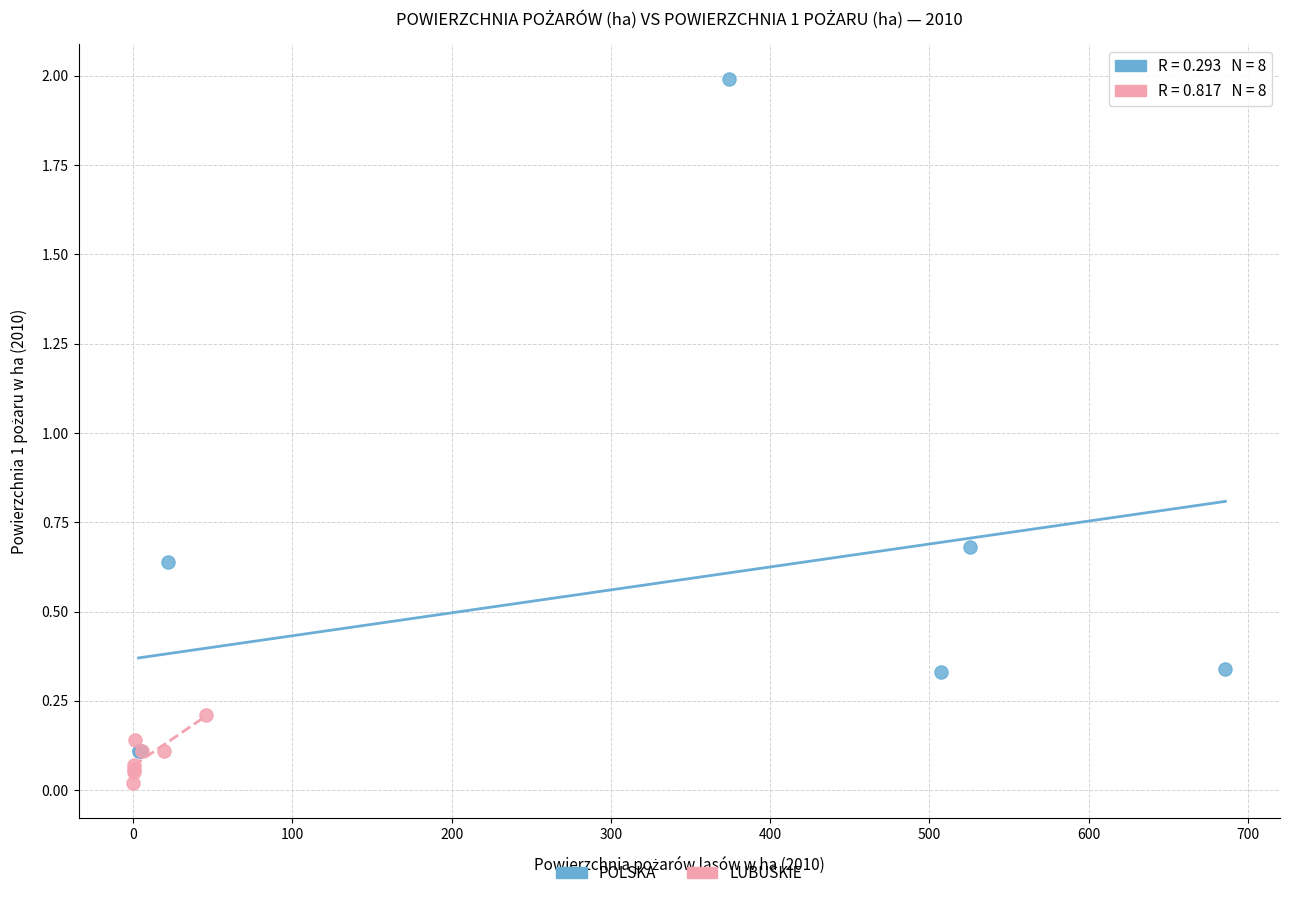

Which series contains the highest Y value?

POLSKA